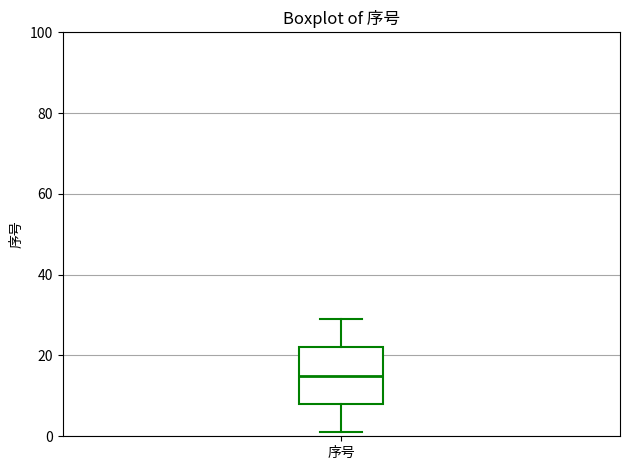

Transcribe this box plot: give where the median line is, the range the box spans, and where the two whiskers end, as read against the y-axis. The values are not printed on the chart, so give them approximately, as read against the axis.

median 16, box 8 to 22, whiskers 2 to 30